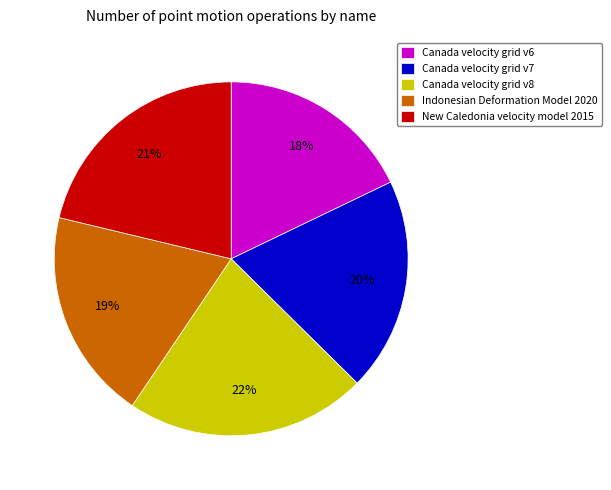

To the nearest percent, what is the difference between the largest and smallest slice percentages?

4%